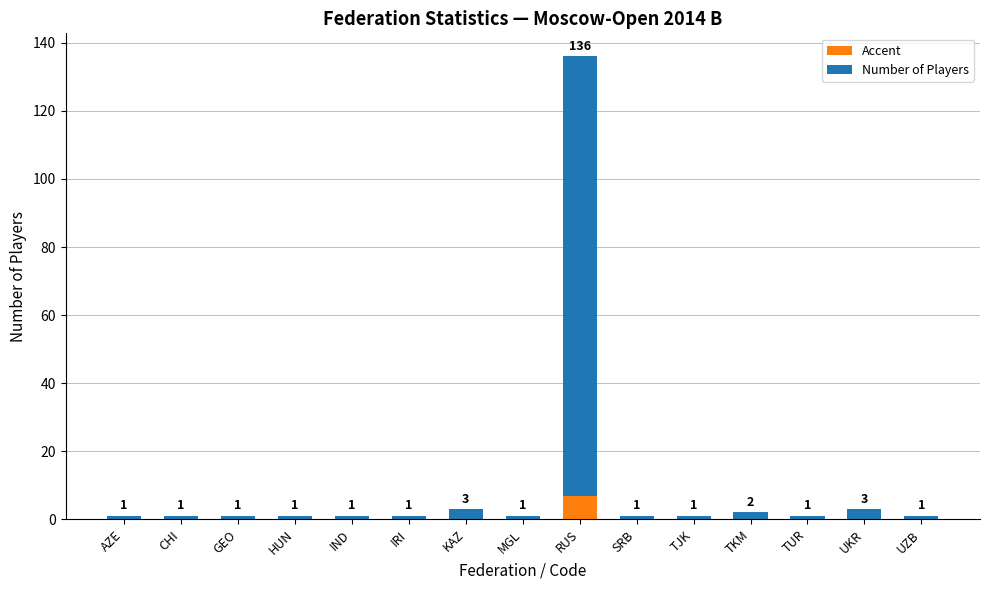

What is the highest value of the Accent series?

6.8